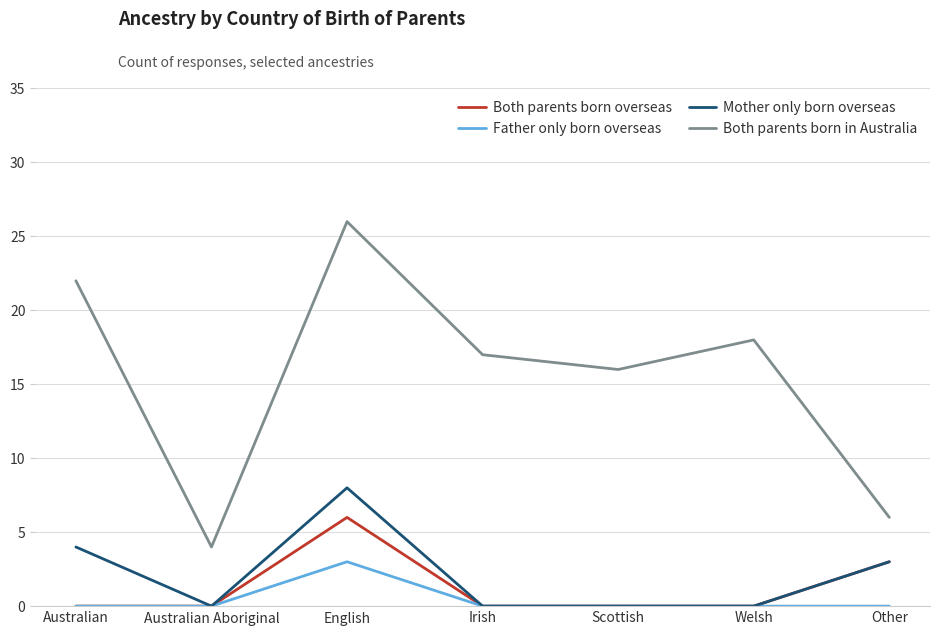

What is the maximum value for Father only born overseas?

3